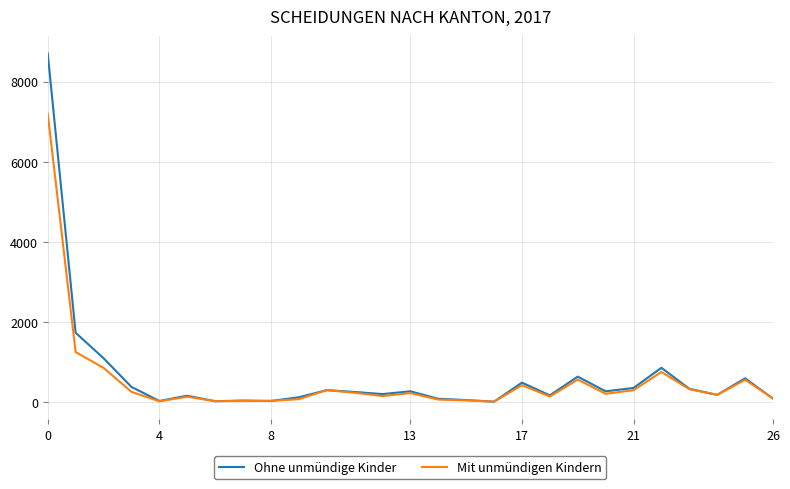

Rank the series by their maximum value, from lowest to highest.

Mit unmündigen Kindern, Ohne unmündige Kinder